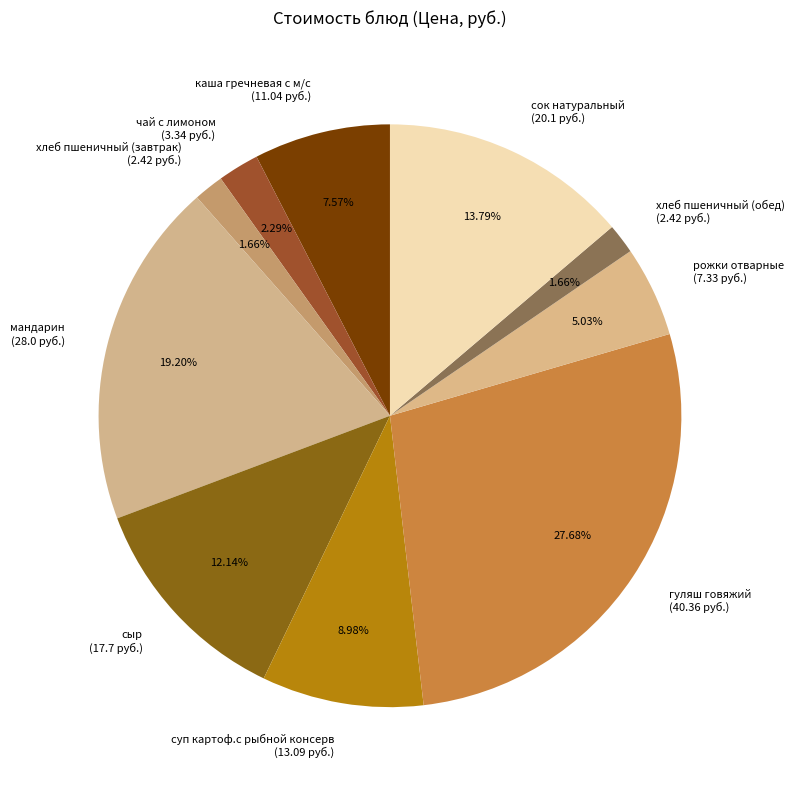

Is there any slice that represents more than half of the pie?

No